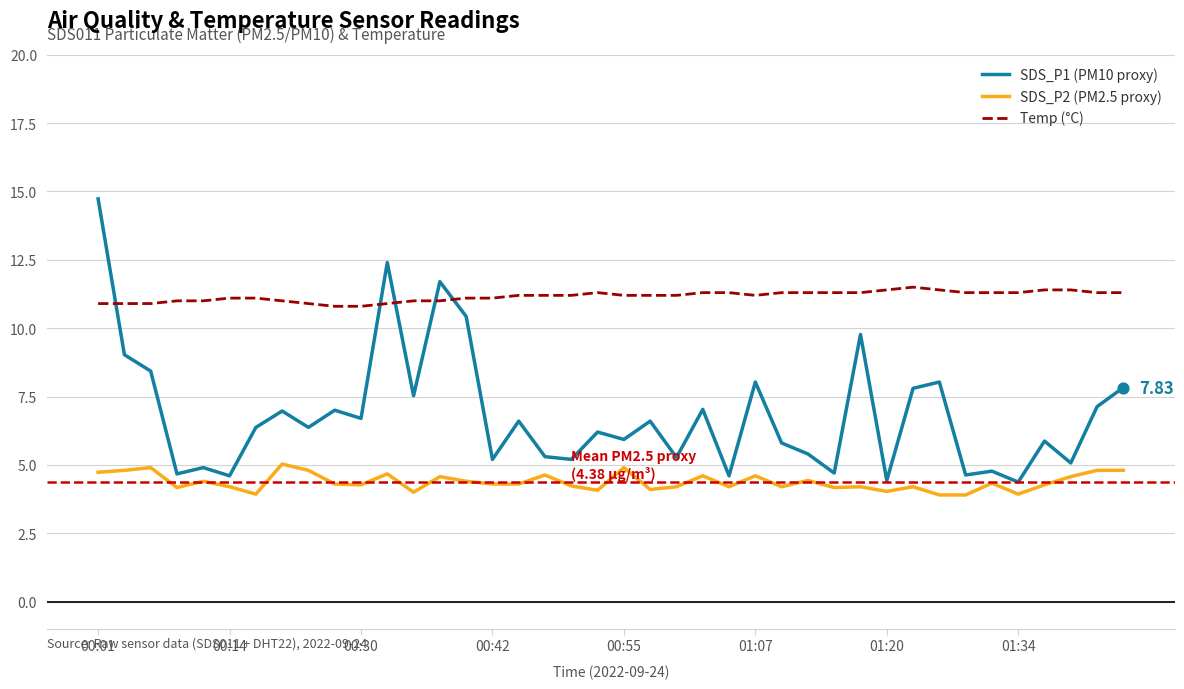

Which series has the largest total across all categories?

Temp (°C)